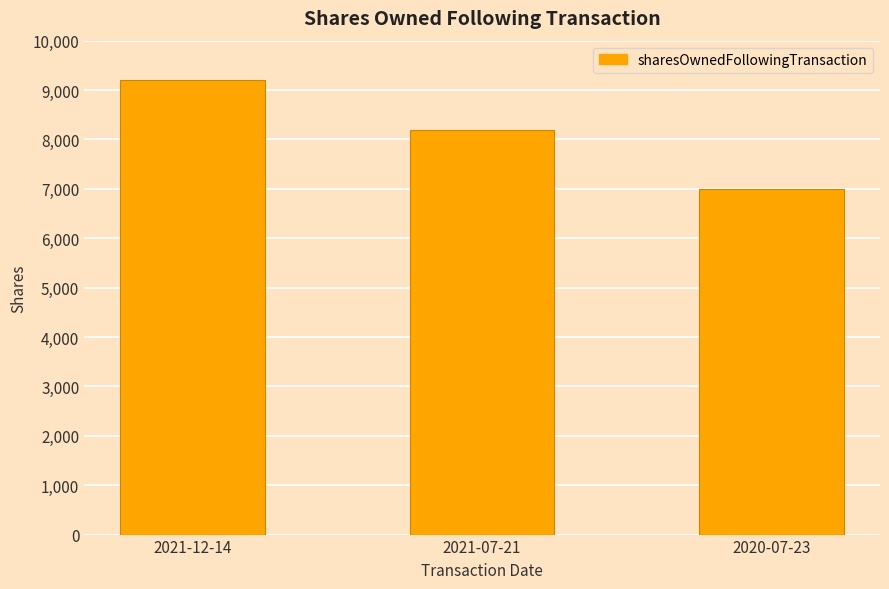

What is the change in value from 2021-07-21 to 2020-07-23?

-1200